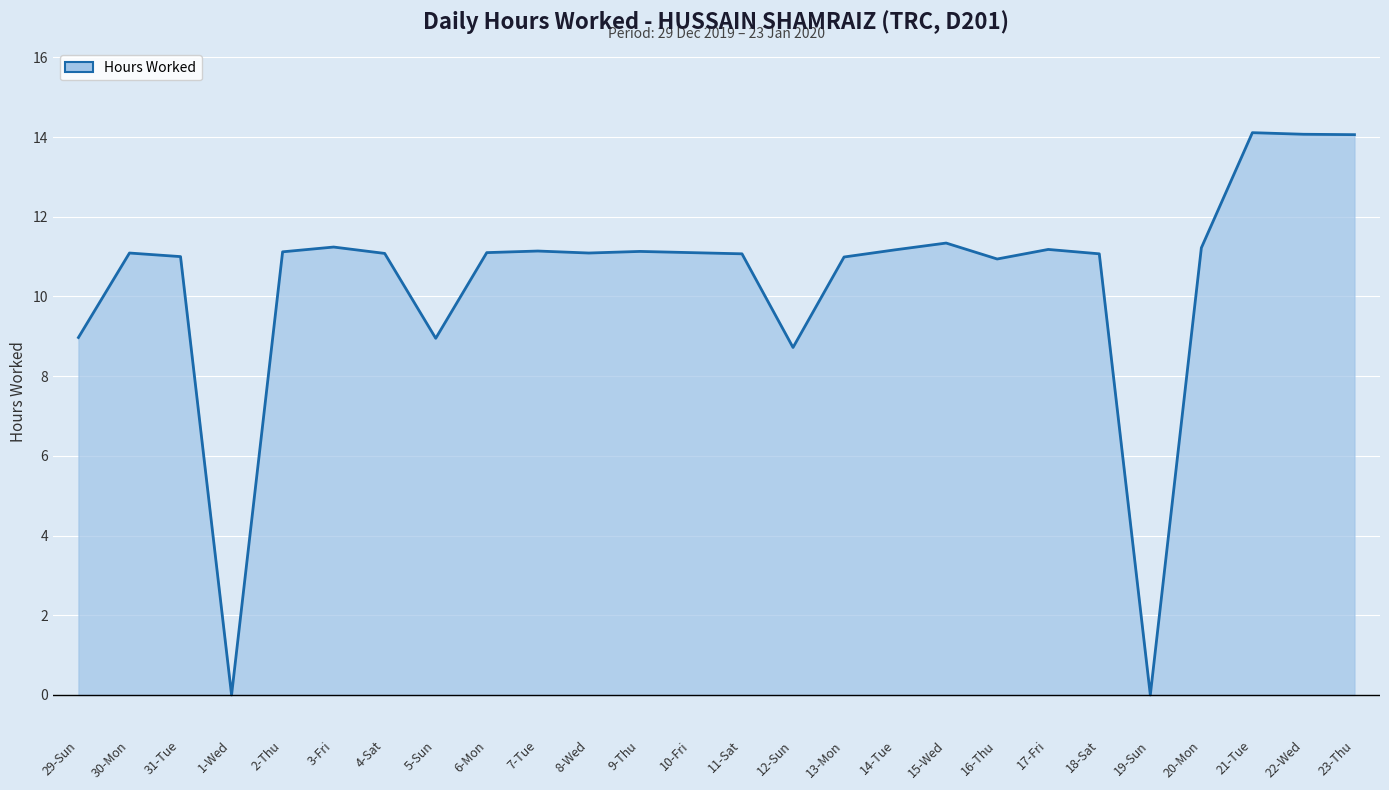

Where is the data nearest to the value 7?

12-Sun